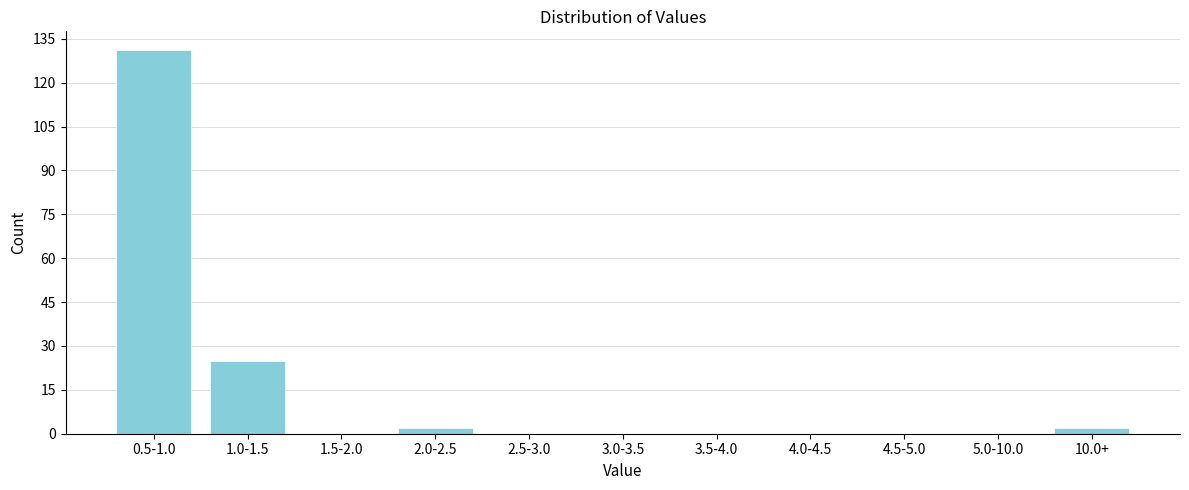

Reading right to left, what are all the values shown in this chart?

10.0+=2	5.0-10.0=0	4.5-5.0=0	4.0-4.5=0	3.5-4.0=0	3.0-3.5=0	2.5-3.0=0	2.0-2.5=2	1.5-2.0=0	1.0-1.5=25	0.5-1.0=131